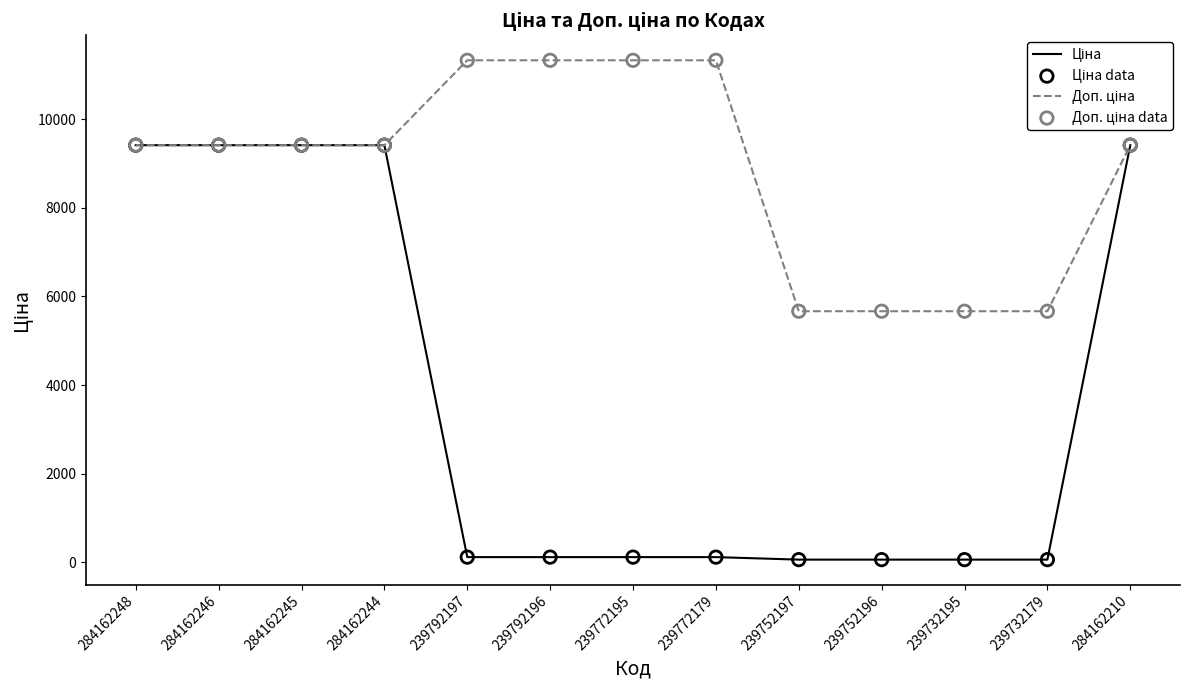

At how many categories does at least one series exceed 8272?

9